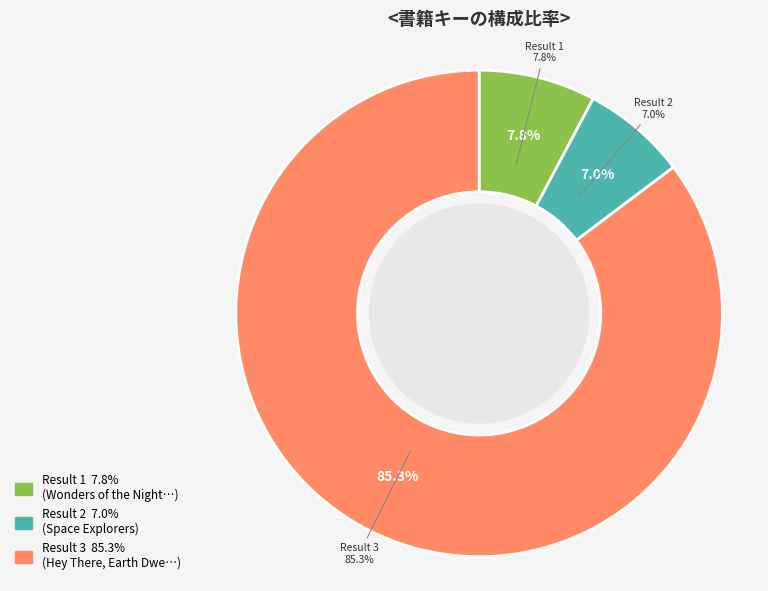

Is the sum of 3 and 2 greater than half?

Yes